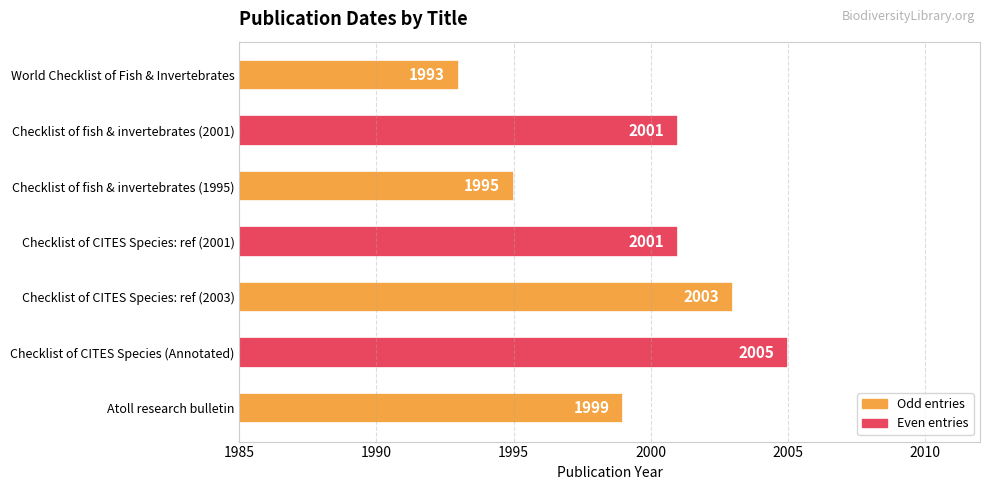

Between Checklist of CITES Species (Annotated) and Atoll research bulletin, which is larger?

Checklist of CITES Species (Annotated)